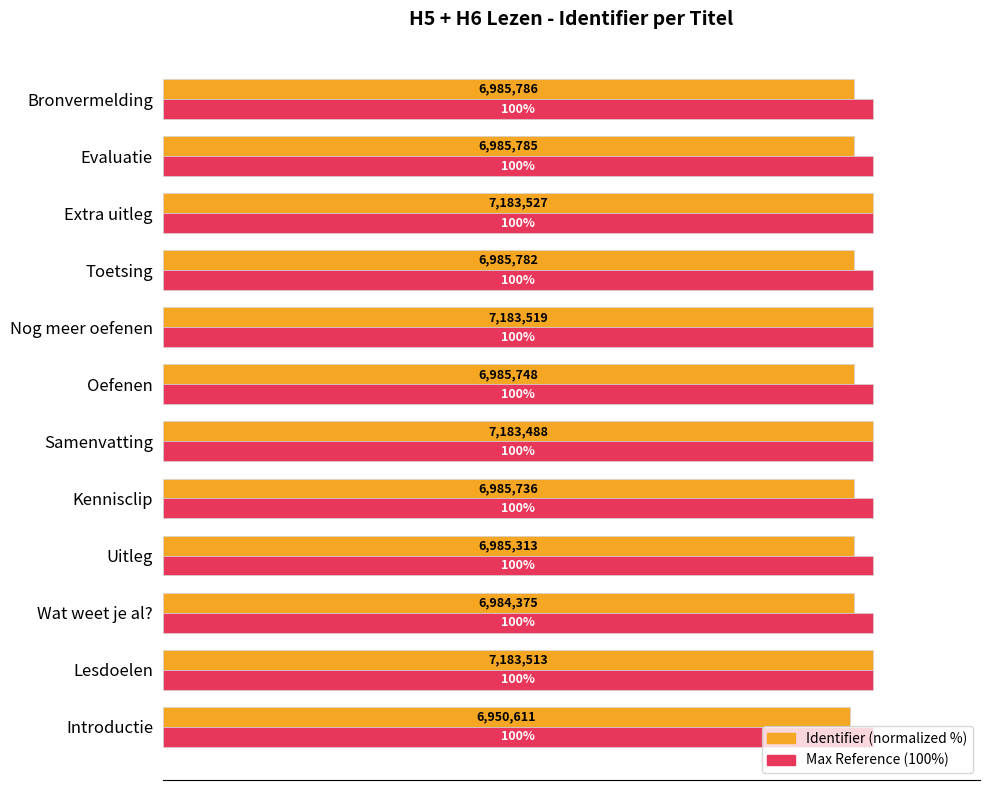

Which series changed the most between Samenvatting and Toetsing?

Identifier (normalized %)